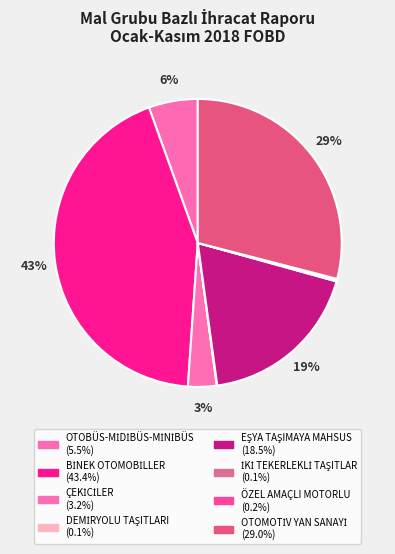

To the nearest percent, what is the difference between the OTOMOTİV YAN SANAYİ and BİNEK OTOMOBİLLER slice percentages?

14%